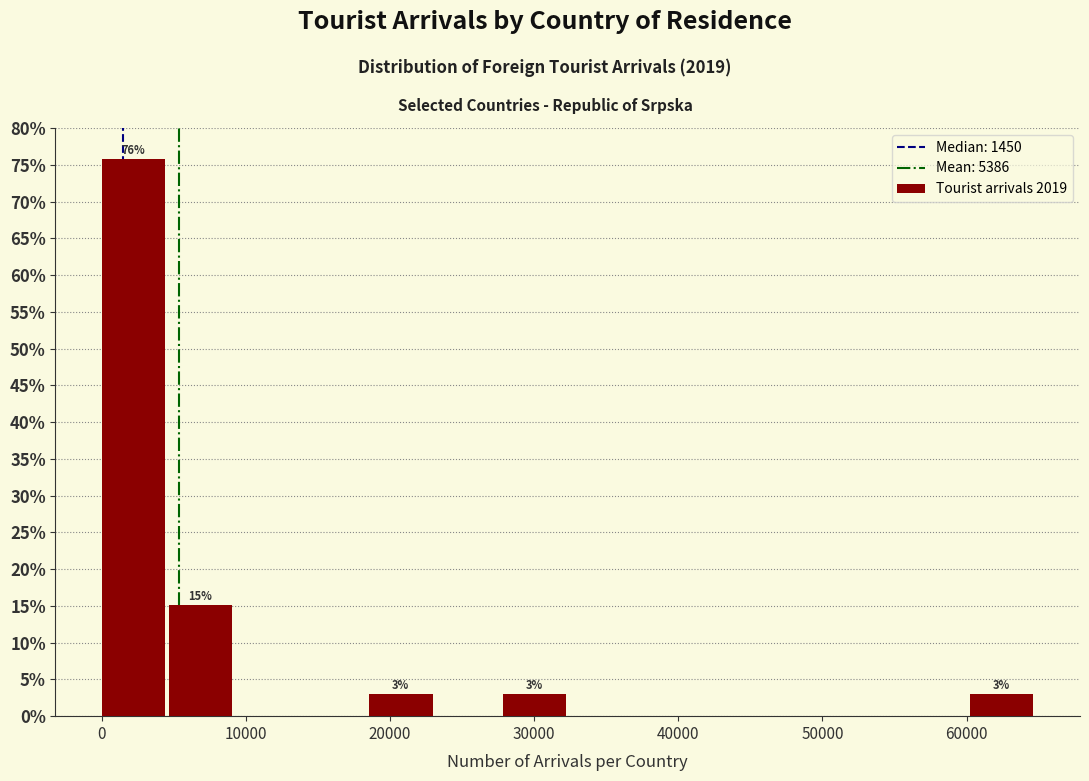

Which range on the x-axis has the tallest bar?

0 to 5000